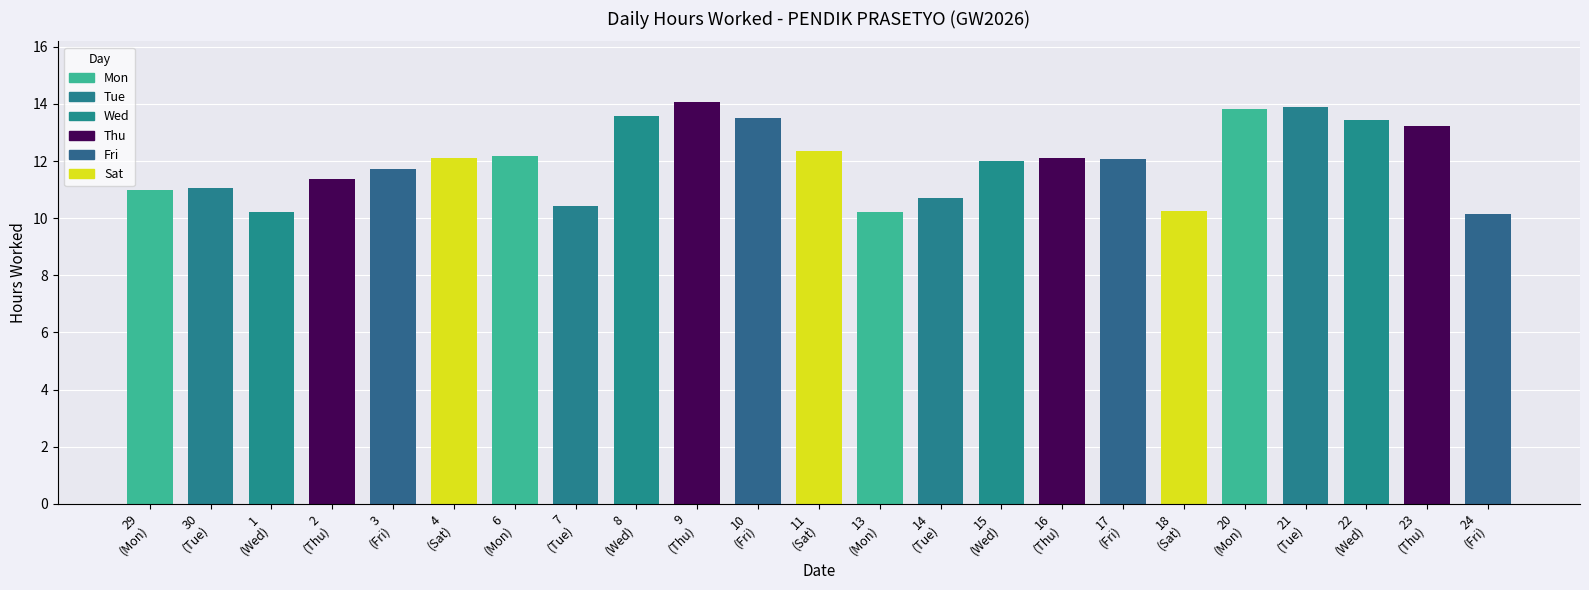

List the labels in order of value, largest first.

9, 21, 20, 8, 10, 22, 23, 11, 6, 16, 4, 17, 15, 3, 2, 30, 29, 14, 7, 18, 1, 13, 24